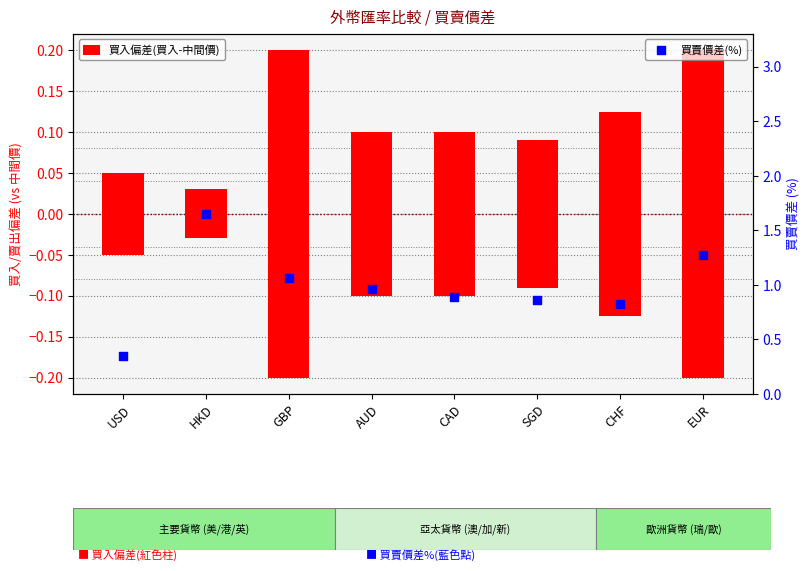

At how many categories does at least one series exceed 0?

8